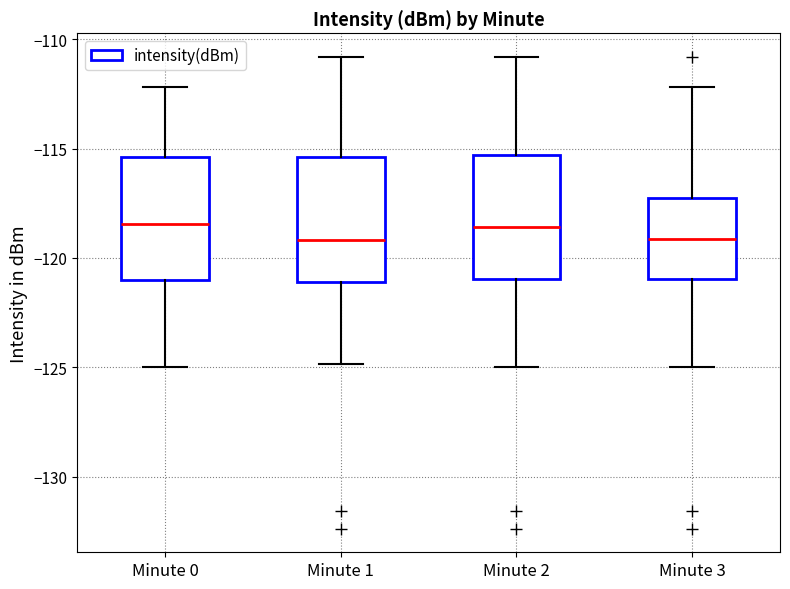

Where does the lower whisker of the box for Minute 0 end on the y-axis? The values are not printed on the chart, so give them approximately, as read against the axis.

-125.0